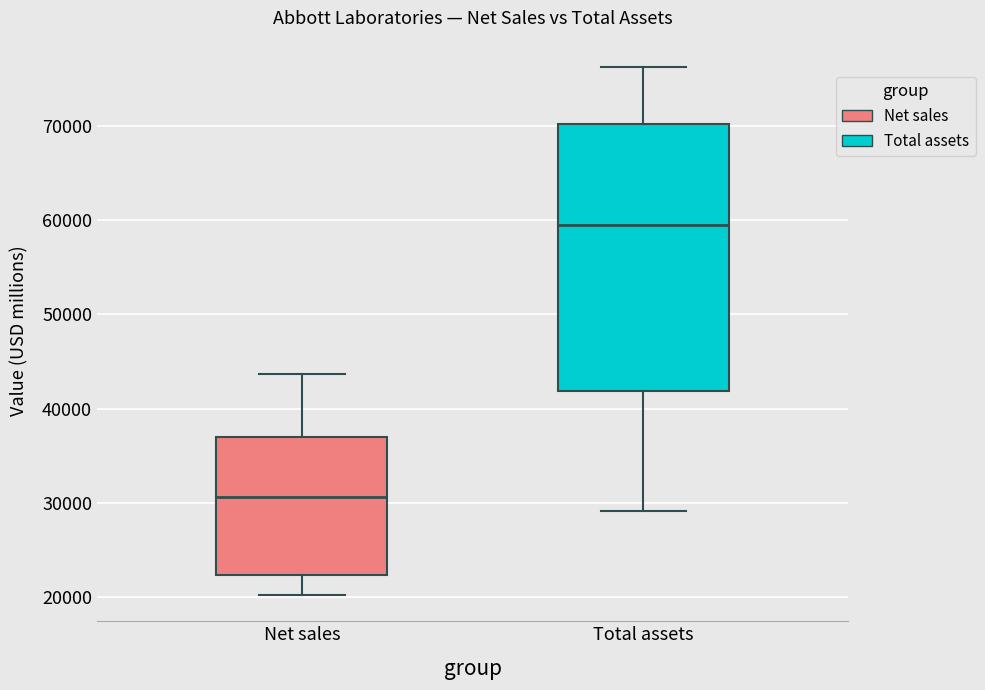

Reading left to right, read every box against the y-axis: the position of its median line, the range the box covers, and the ends of its whiskers. The values are not printed on the chart, so give them approximately, as read against the axis.

Net sales: median 31000, box 22000 to 37000, whiskers 20000 to 44000
Total assets: median 59000, box 42000 to 70000, whiskers 29000 to 76000